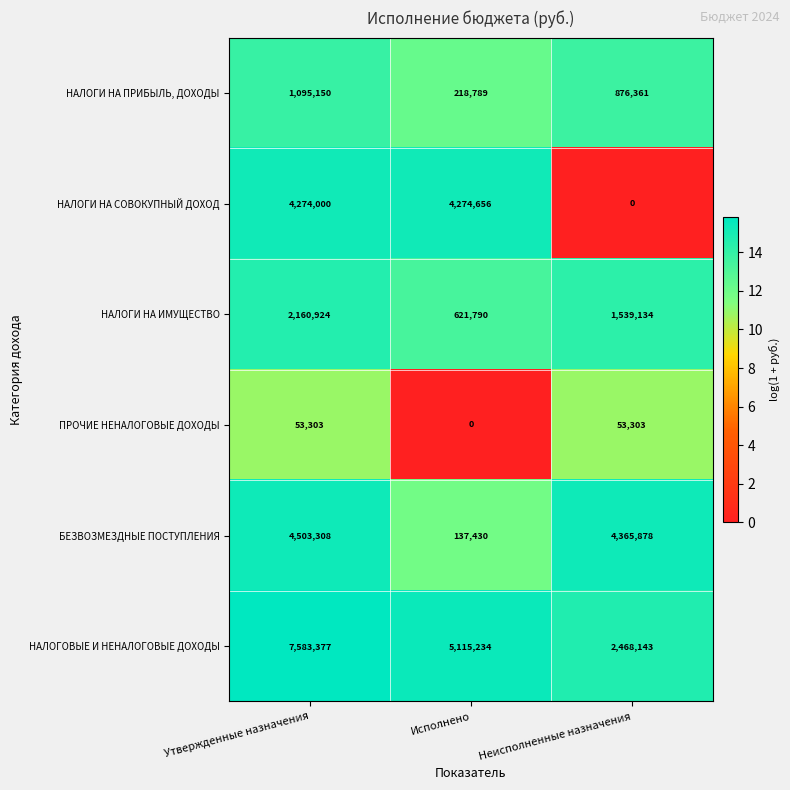

At which category is the sum across all series the highest?

Утвержденные назначения